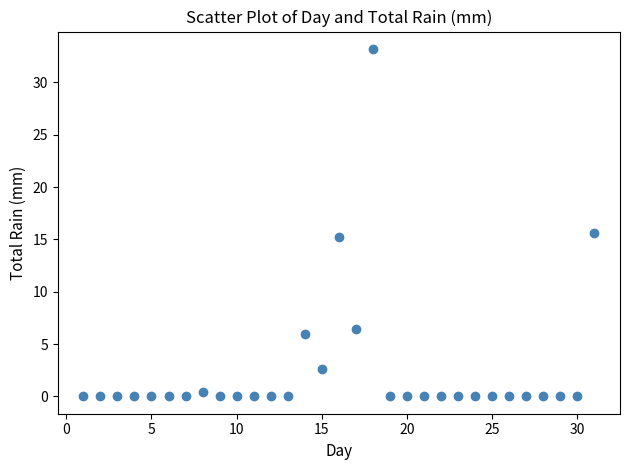

What Y value in the scatter plot is closest to 16?

15.6